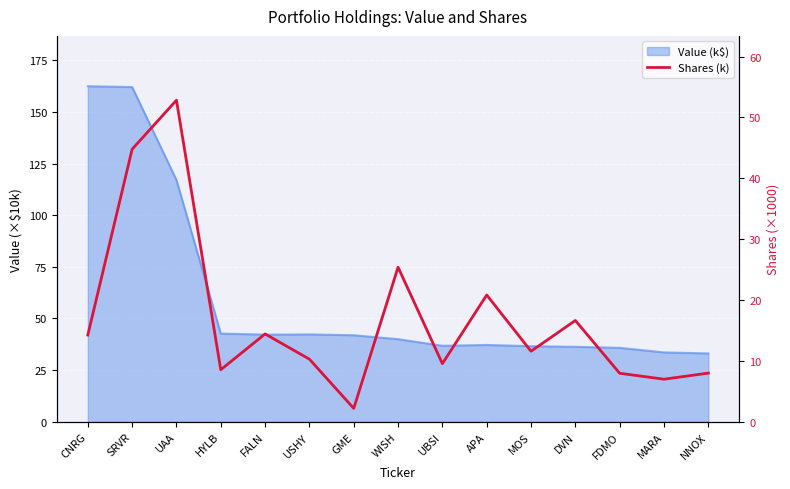

What is the label of the 2nd point from the right?

MARA